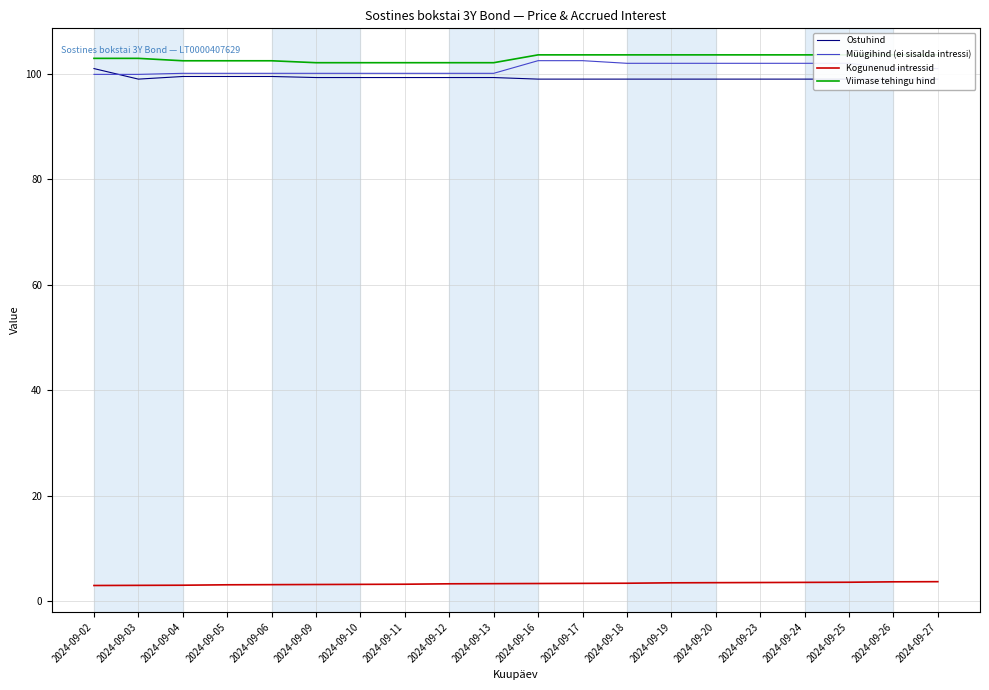

What value does the Müügihind (ei sisalda intressi) series have at 2024-09-02?

99.9